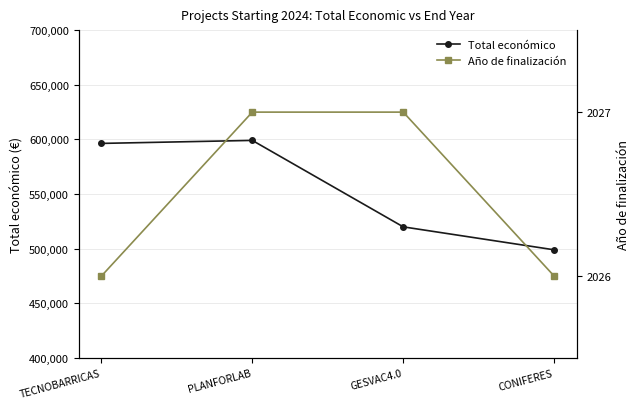

Between PLANFORLAB and GESVAC4.0, which is larger?

PLANFORLAB